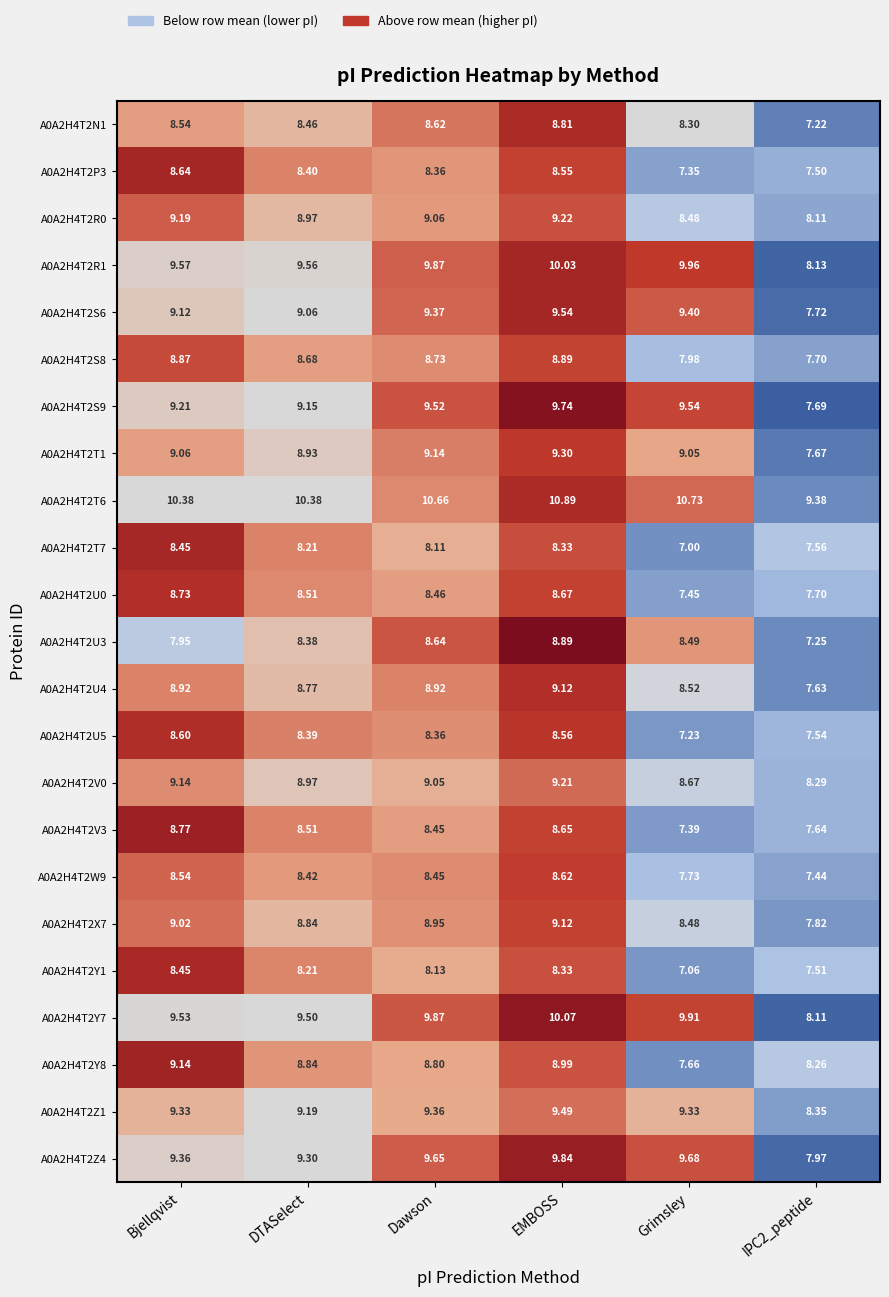

Which series changed the most between DTASelect and EMBOSS?

A0A2H4T2S9